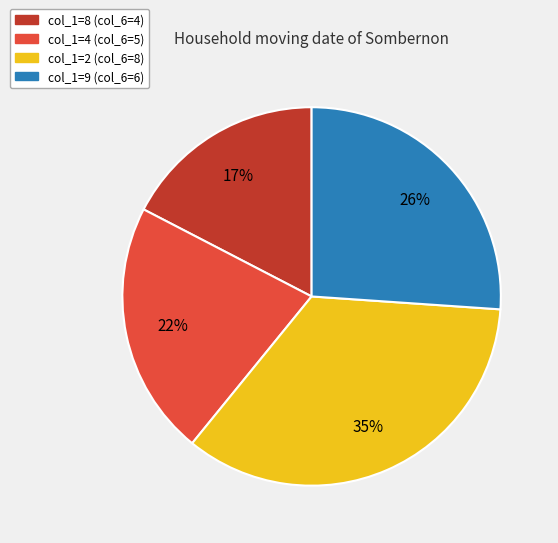

Does any single category account for the majority?

No